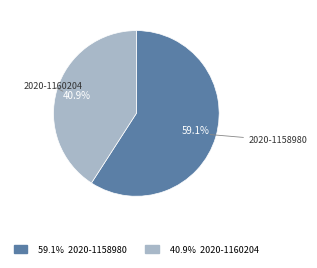

Is there any slice that represents more than half of the pie?

Yes